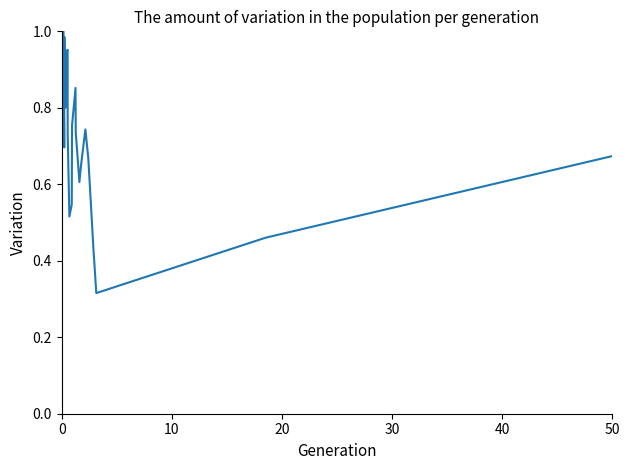

True or false: the data shows 0.5 at 23.

False